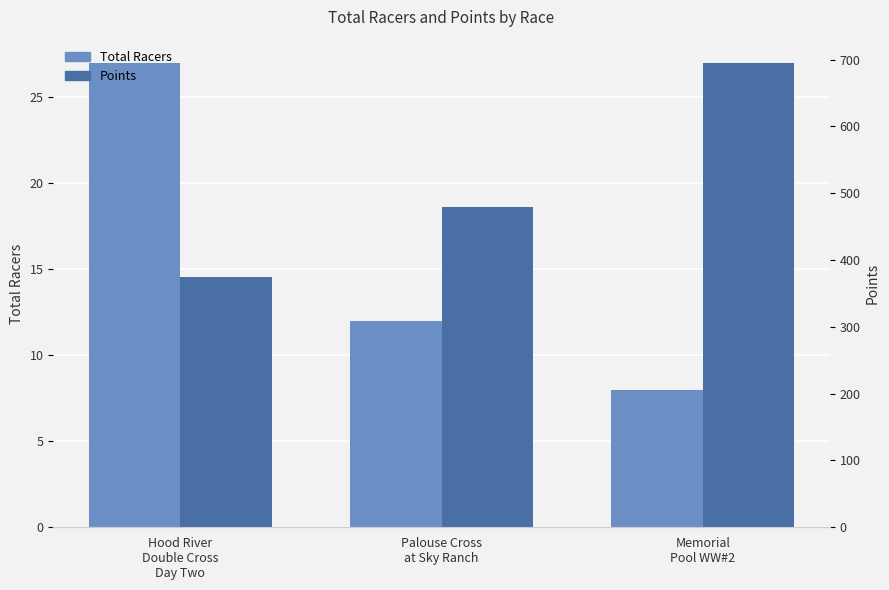

True or false: Total Racers has a value of 27.0 at Hood River
Double Cross
Day Two.

True